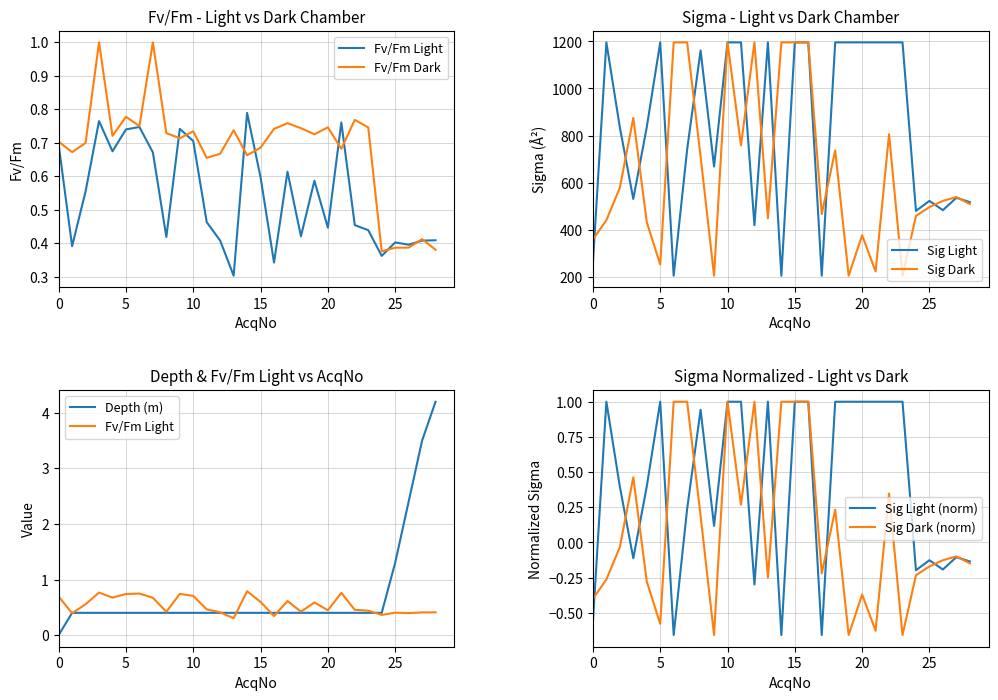

What is the label of the 18th point from the right?

11